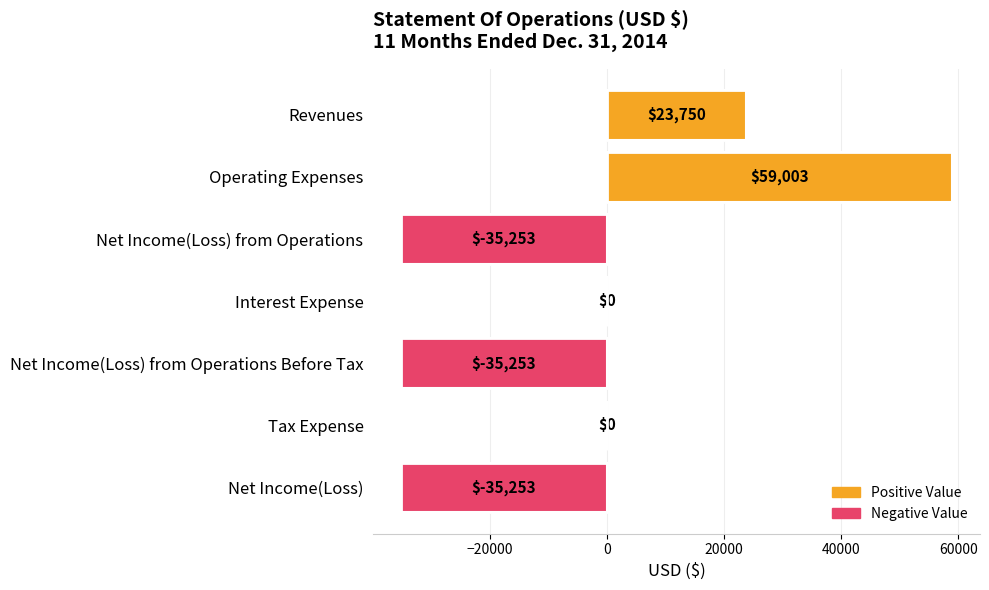

True or false: the data shows 38126 at Revenues.

False